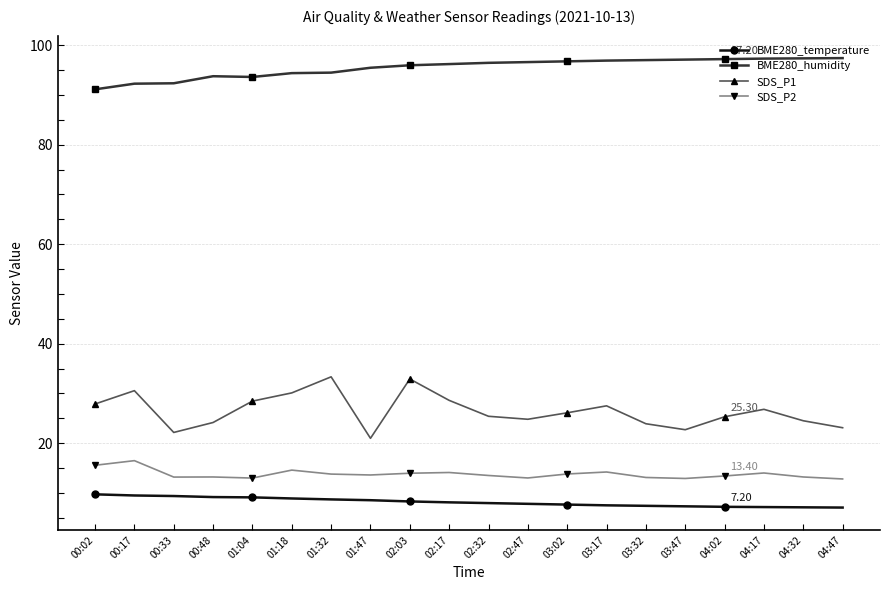

Which series has the widest spread of values?

SDS_P1